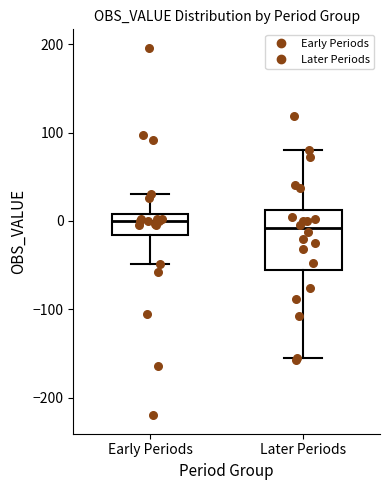

Where does the lower whisker of the box for Later Periods end on the y-axis? The values are not printed on the chart, so give them approximately, as read against the axis.

-150